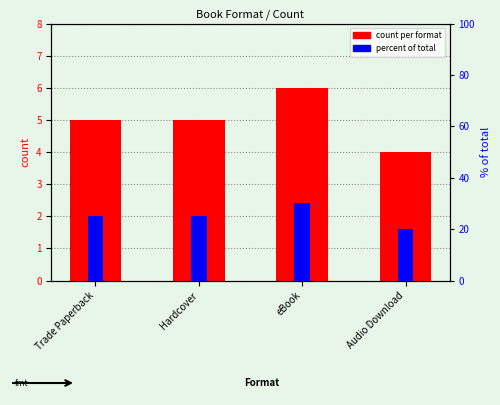

Read the percent of total value at Trade Paperback, to the nearest 5.

25